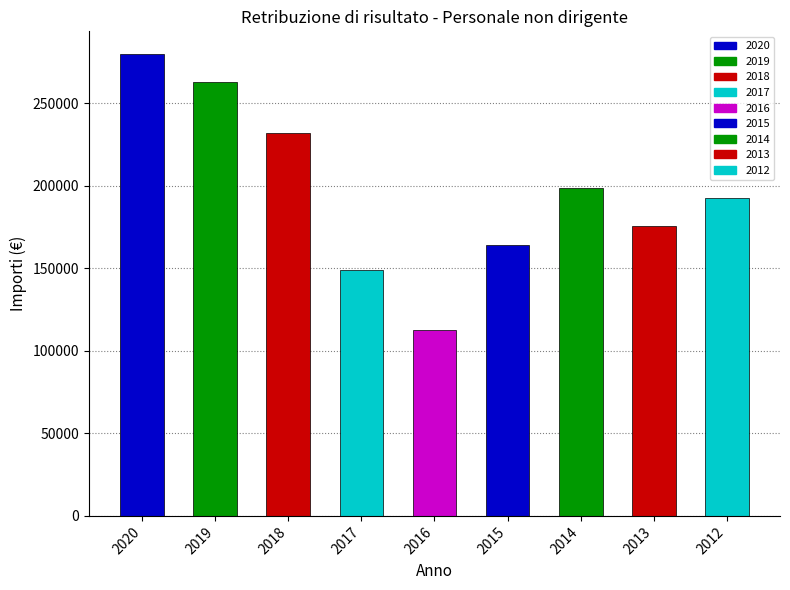

The value at 2020 is 279489. True or false?

True